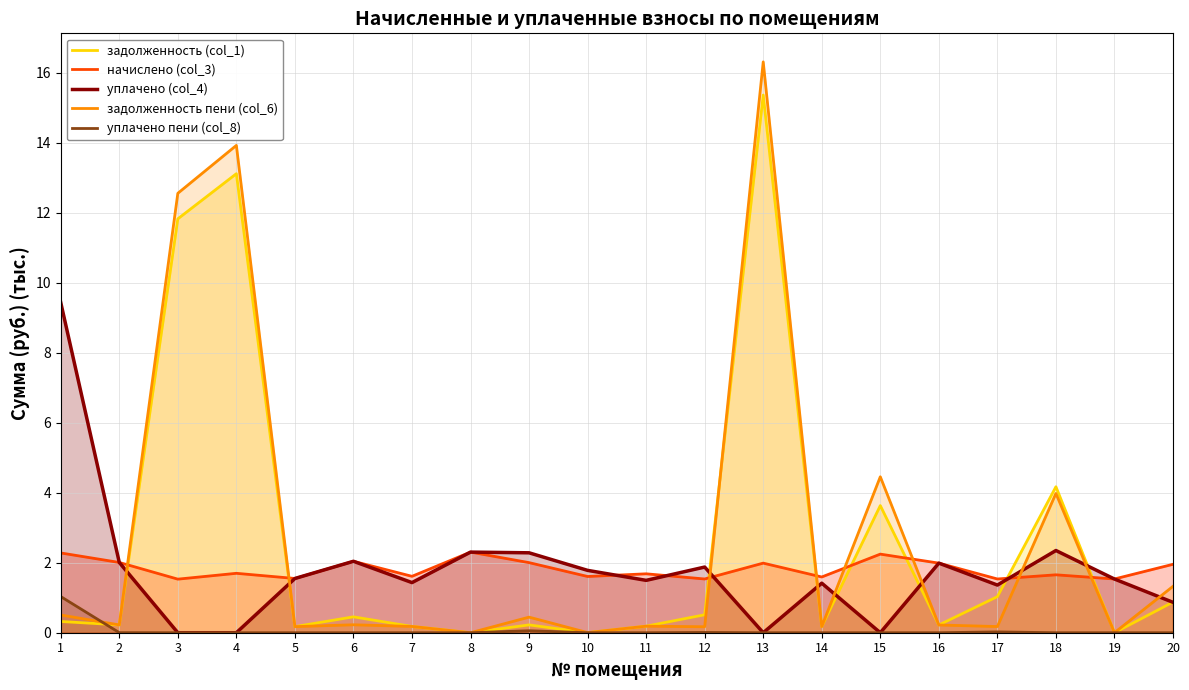

What is the value of the уплачено (col_4) point at the 7th from the left?

1.4